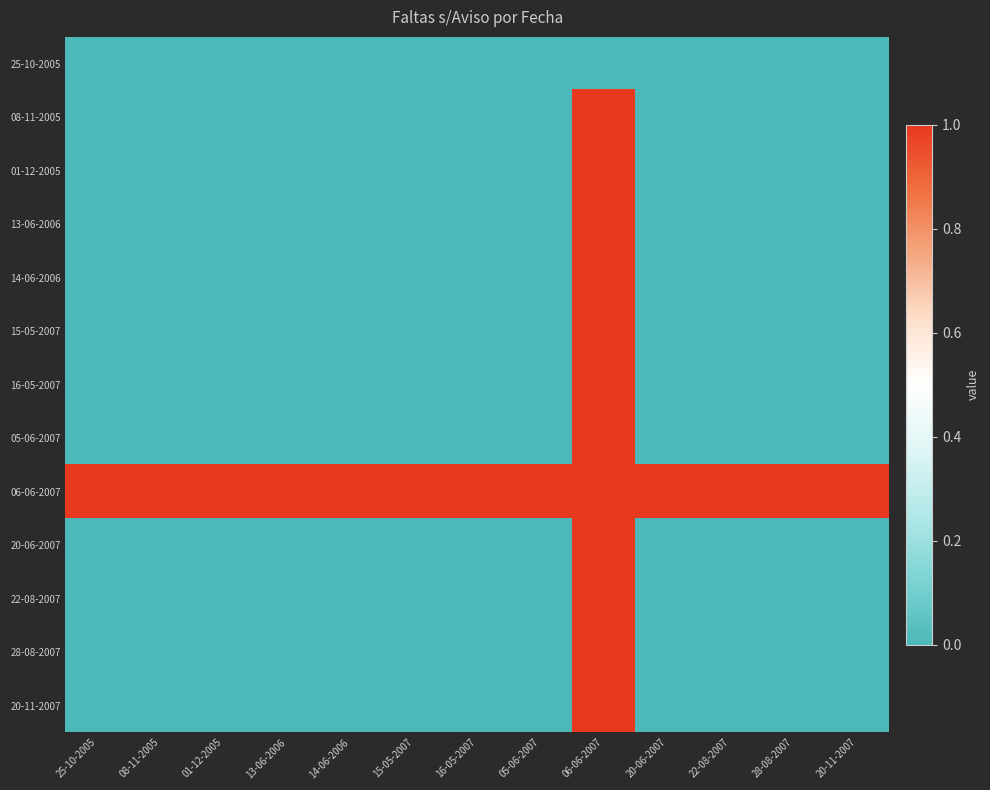

At which category does the chart reach its peak across all series?

06-06-2007